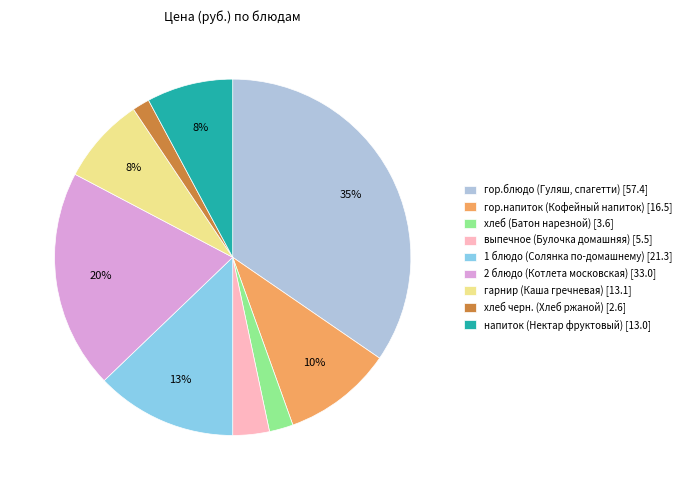

Do выпечное (Булочка домашняя) [5.5] and 2 блюдо (Котлета московская) [33.0] together represent more than half of the pie?

No